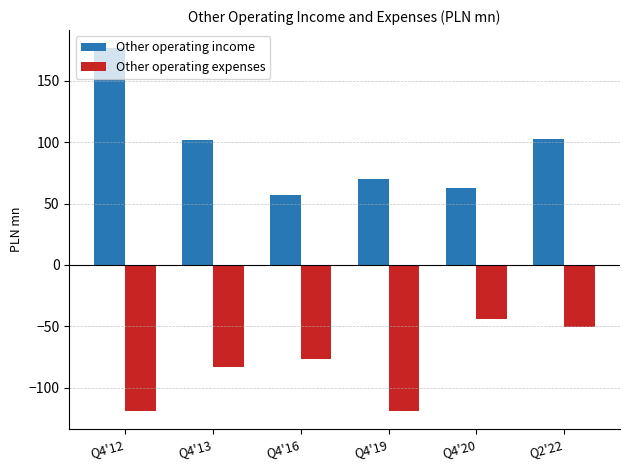

What is the maximum value shown in the chart?

176.7